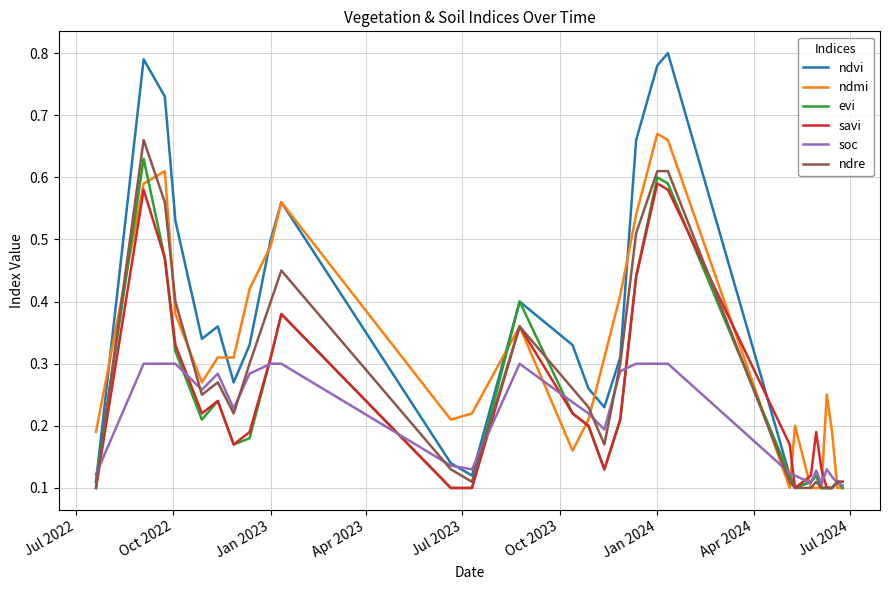

Which series has the largest range (max minus min)?

ndvi